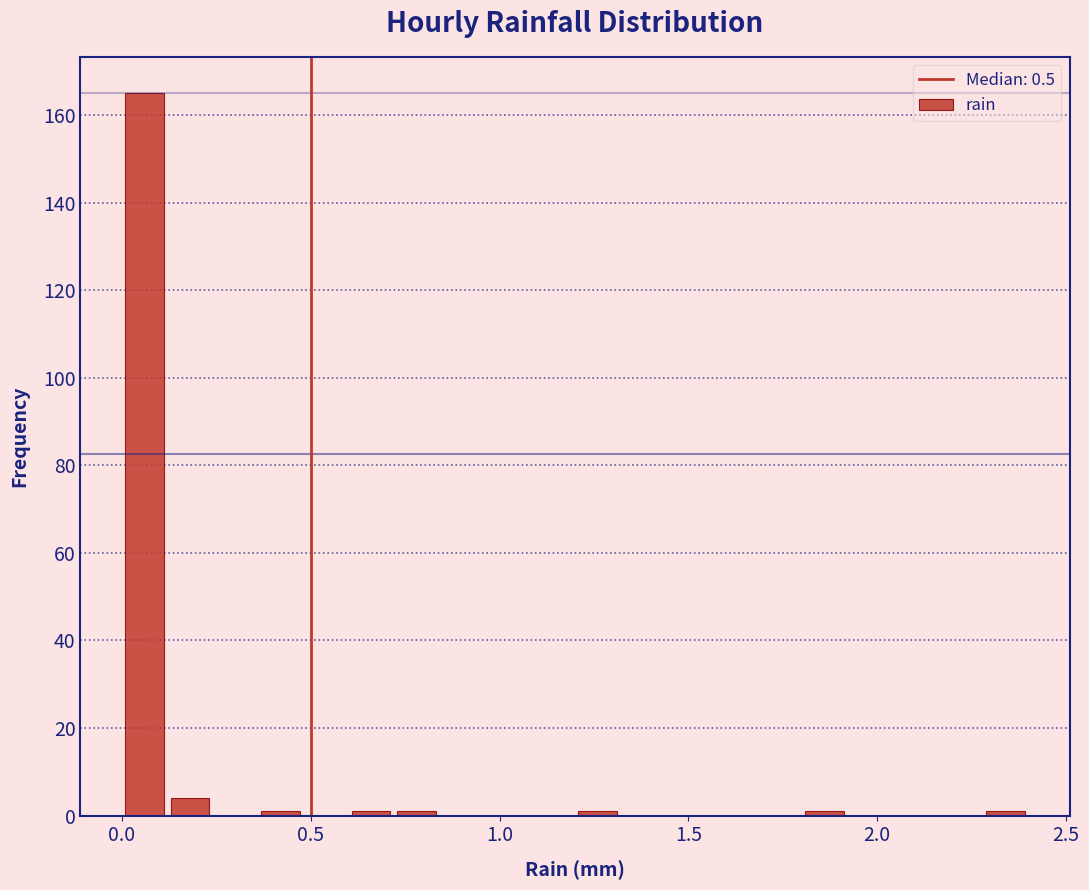

Around what value on the x-axis is the tallest bar? Give the approximate position of its centre, as read against the axis.

0.05